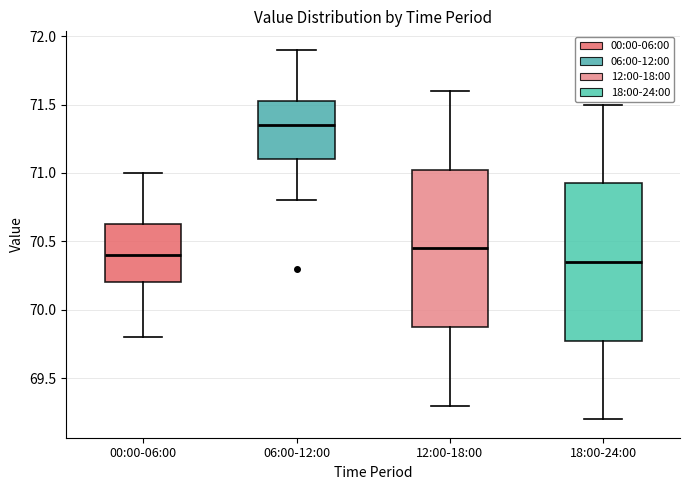

Where does the median line of the box for 12:00-18:00 sit on the y-axis? The values are not printed on the chart, so give them approximately, as read against the axis.

70.45